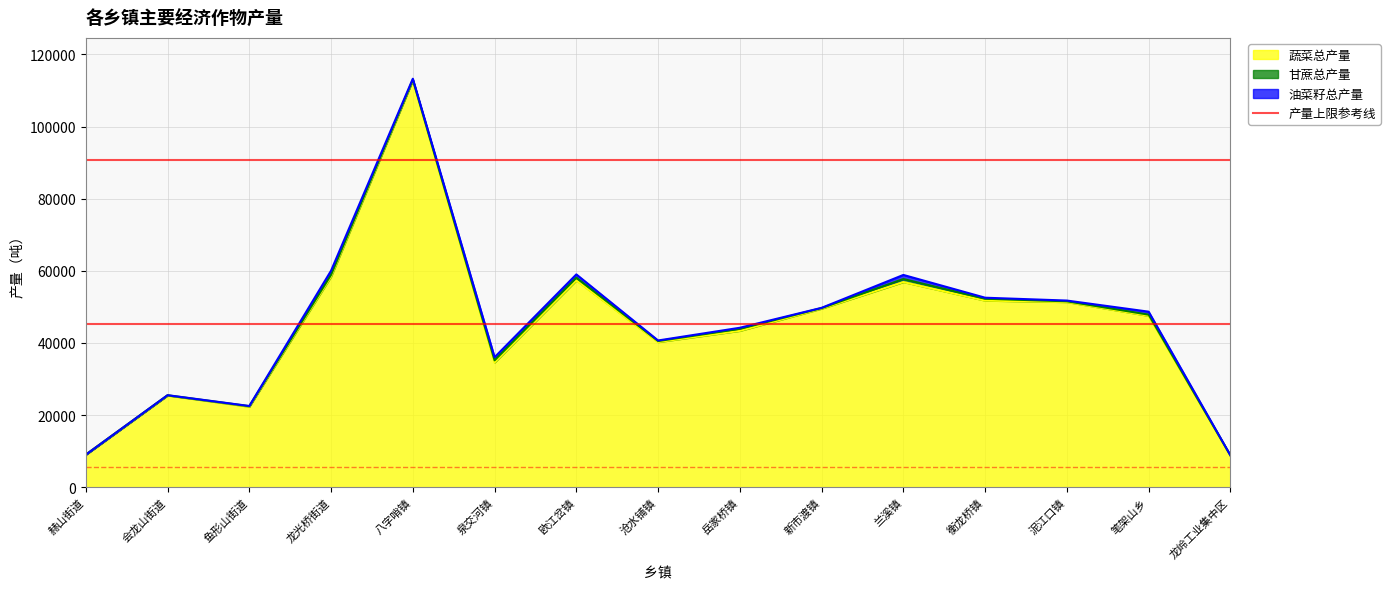

How many values in the 甘蔗总产量 series are below 278?

7